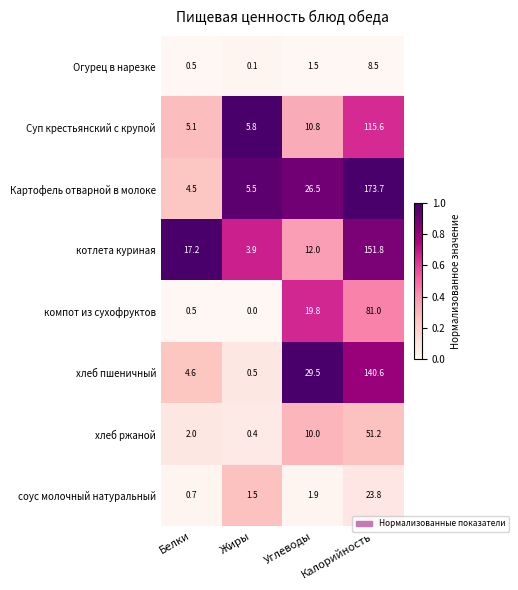

Where is компот из сухофруктов nearest to the value 40?

Углеводы